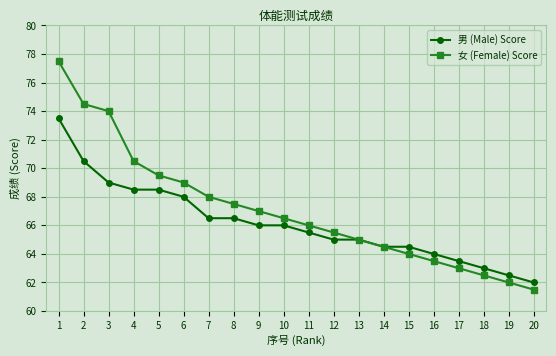

At which label does 女 (Female) Score reach its minimum?

20